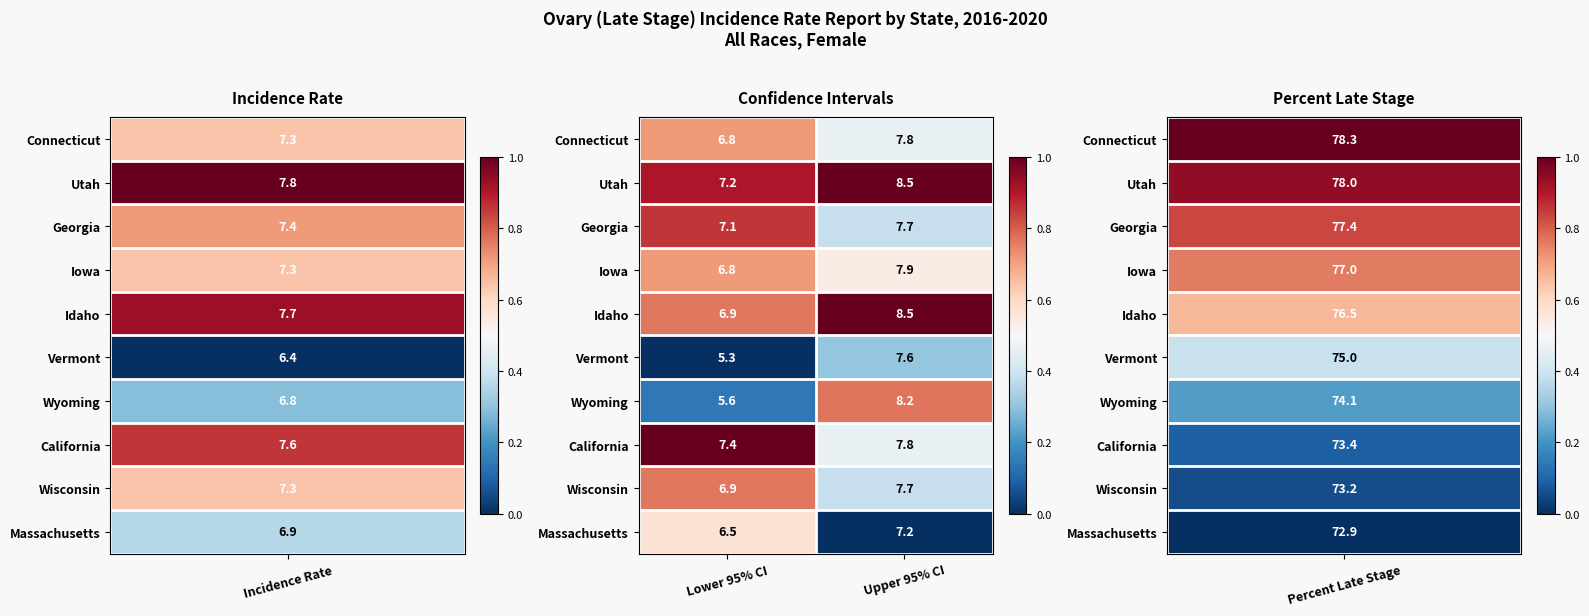

At which category is the sum across all series the highest?

Upper 95% CI